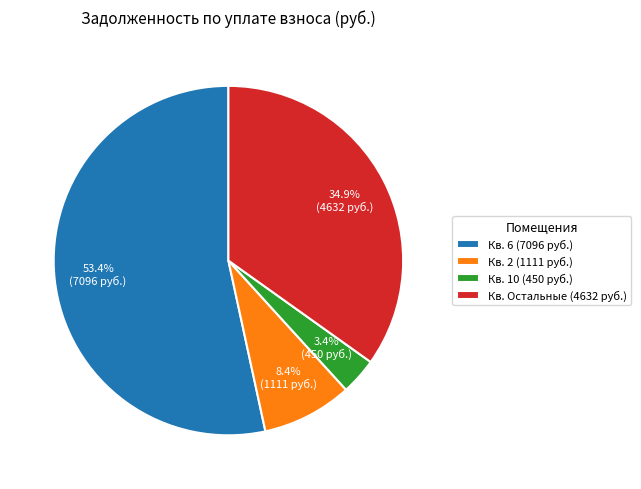

What portion of the pie excludes Кв. 2 (1111 руб.)?

91.6%